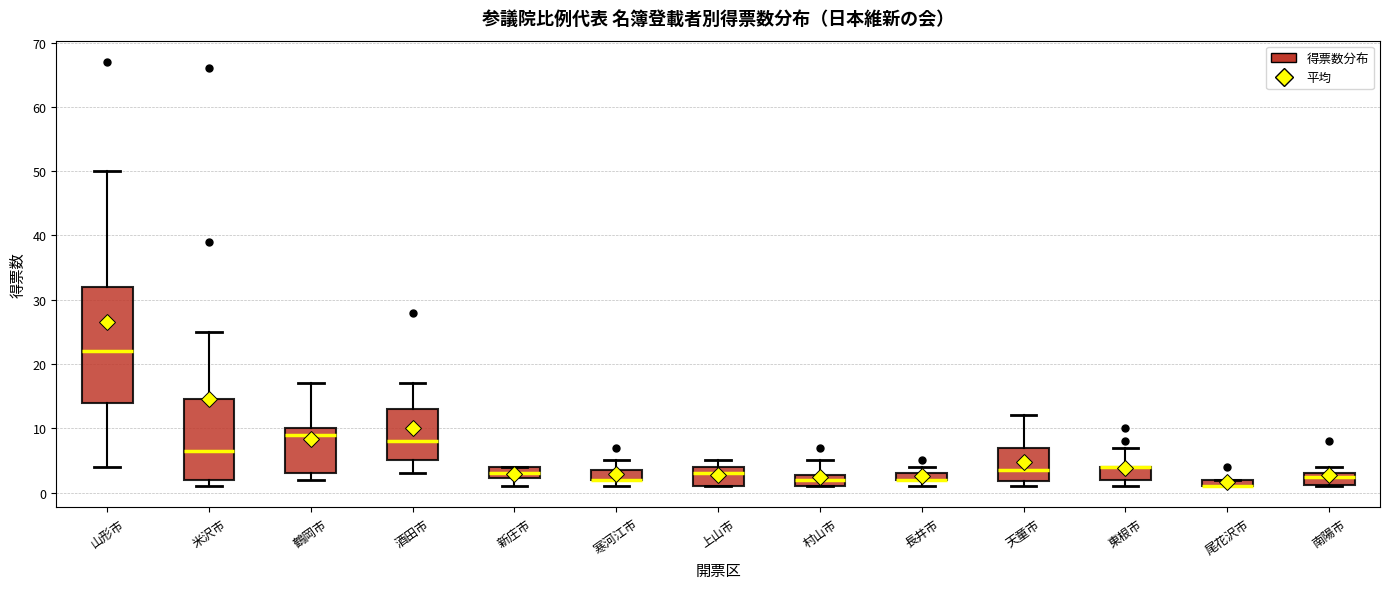

Where is the lower edge of the box for 鶴岡市 on the y-axis? The values are not printed on the chart, so give them approximately, as read against the axis.

3